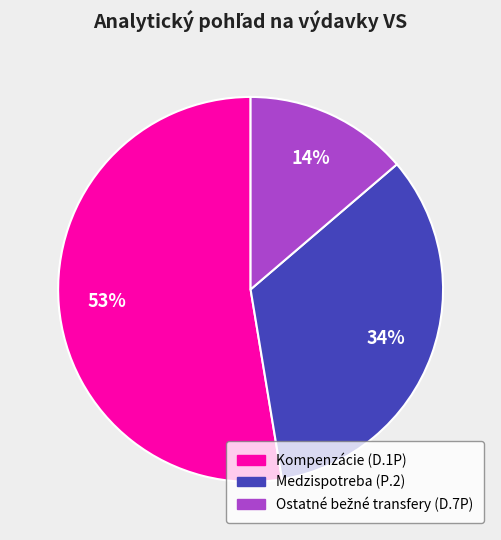

The Medzispotreba (P.2) slice represents 26% of the pie. True or false?

False